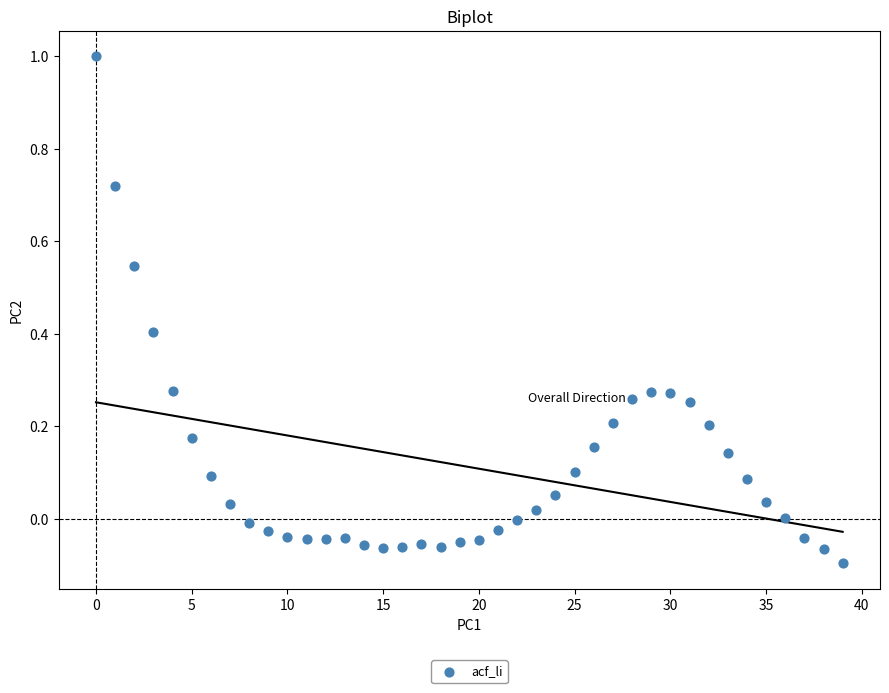

What is the range of Y values (max minus min)?

1.1